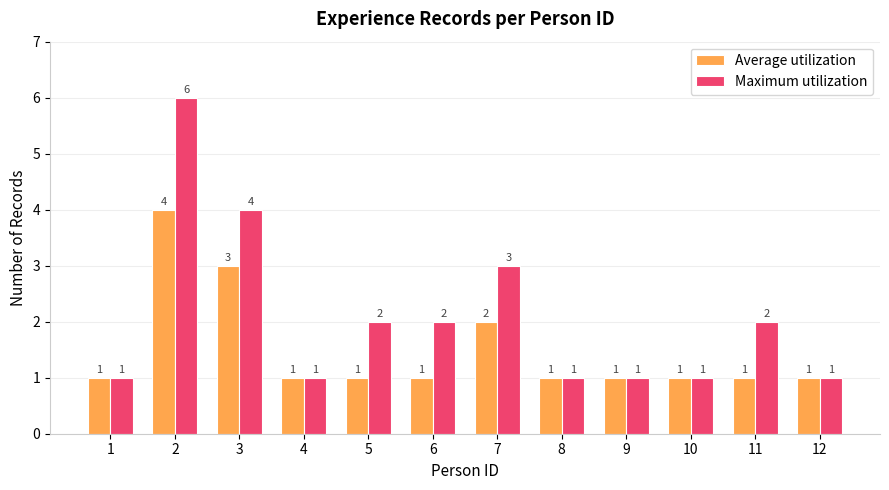

How many groups of bars are there?

12